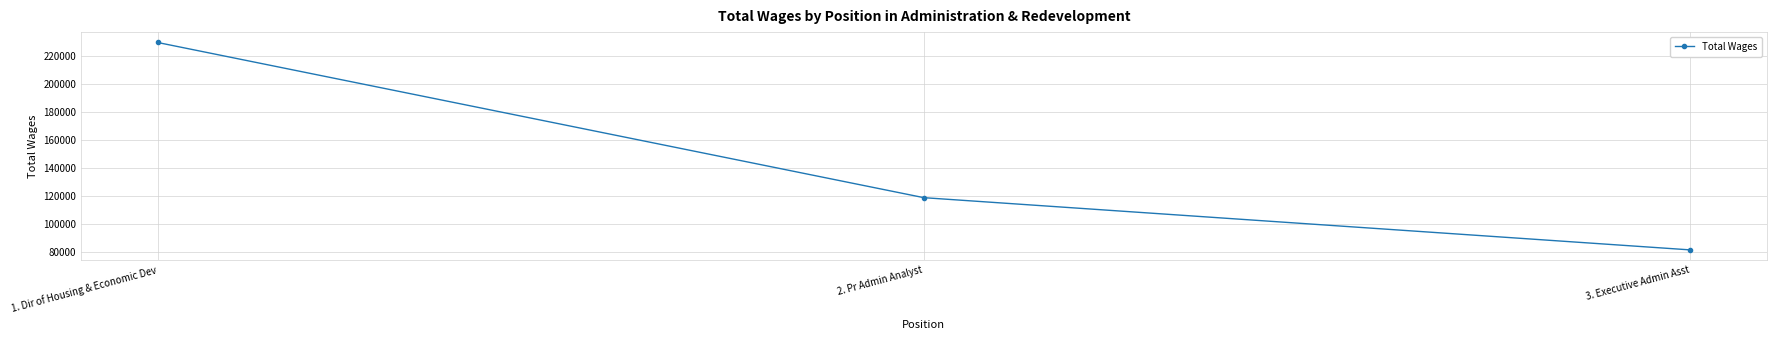

Reading left to right, list all the values displayed in this chart.

229620	118579	81221